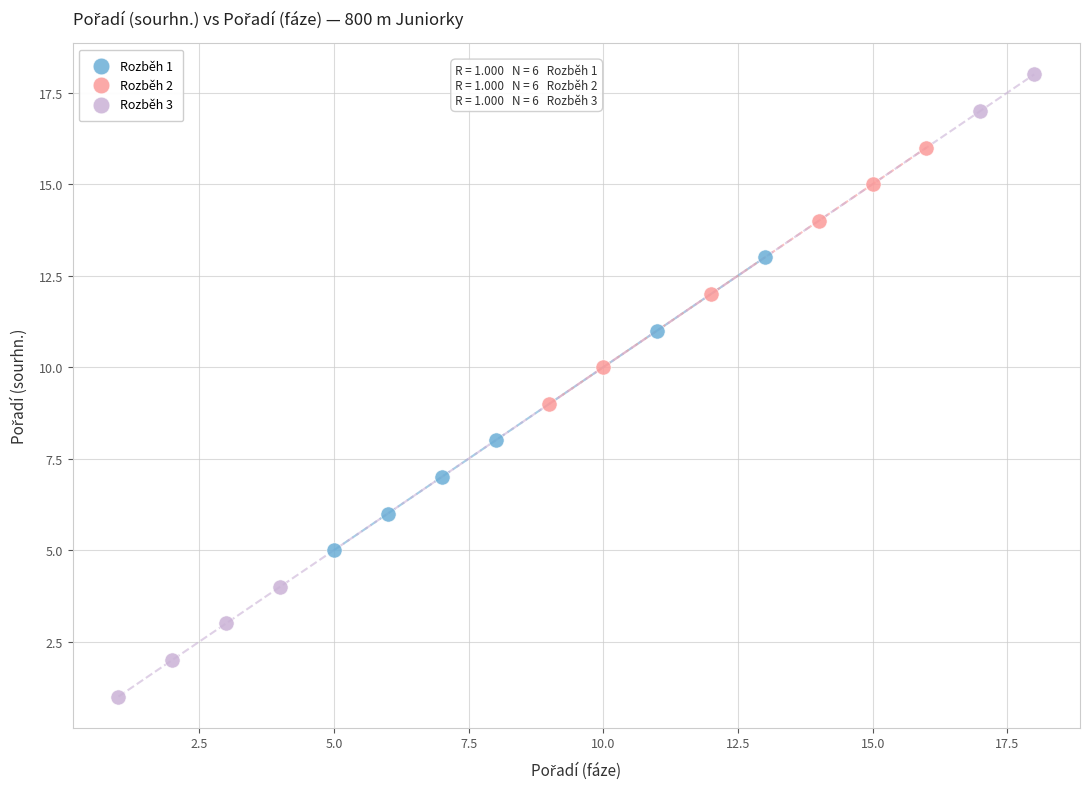

What are all the series names shown in the legend?

Rozběh 1, Rozběh 2, Rozběh 3